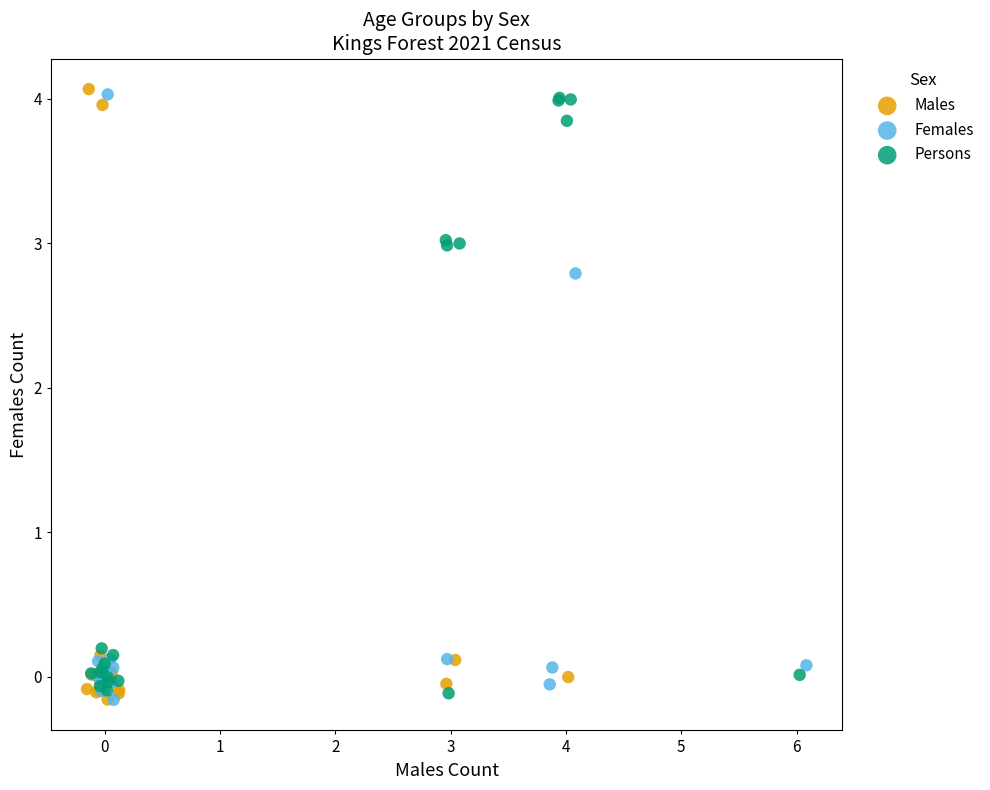

What are all the series names shown in the legend?

Males, Females, Persons